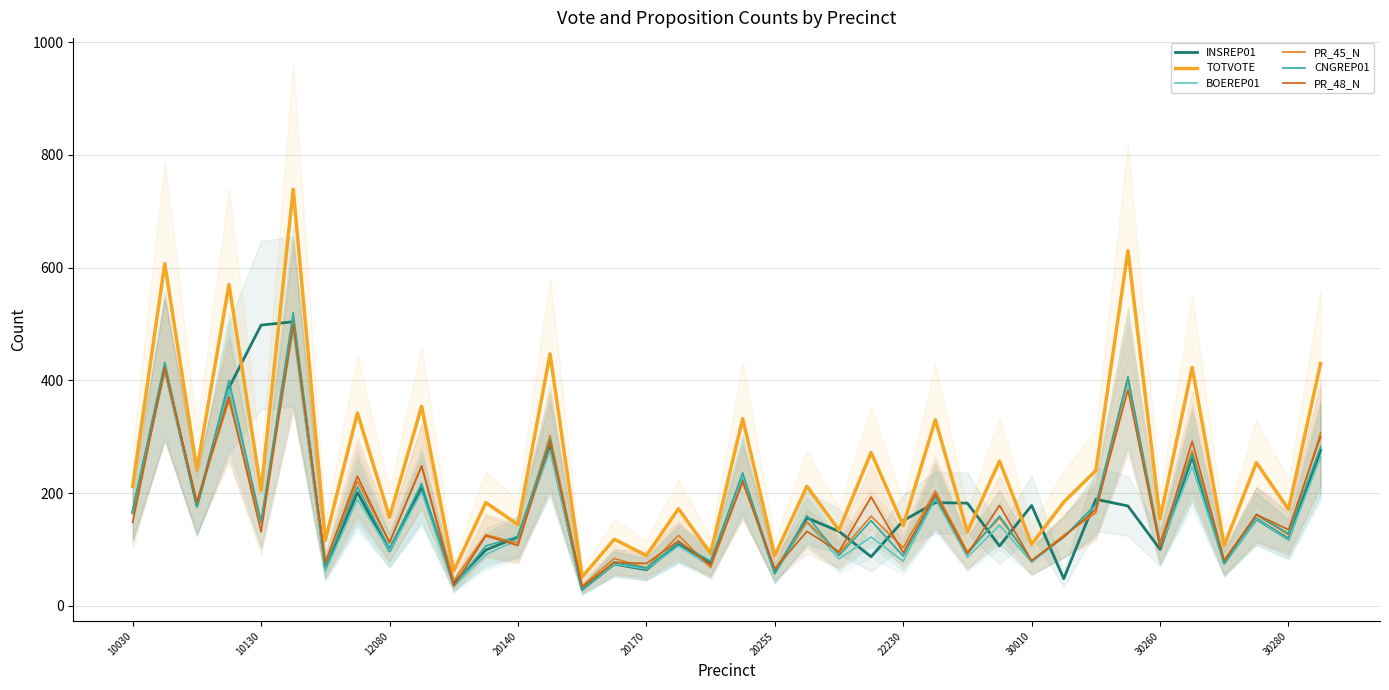

At which label does TOTVOTE first exceed 204?

10030